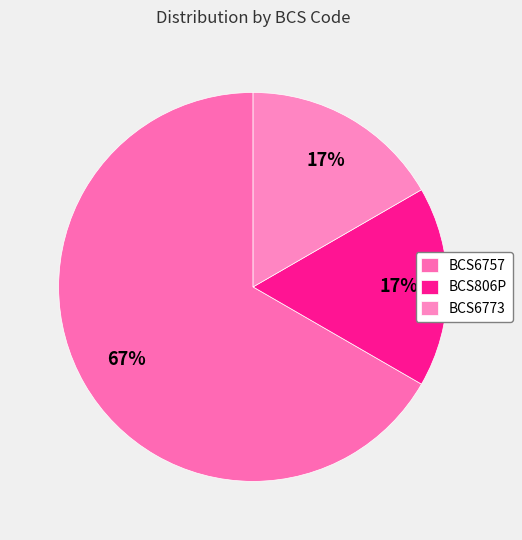

What percentage is the BCS806P slice, to the nearest percent?

17%